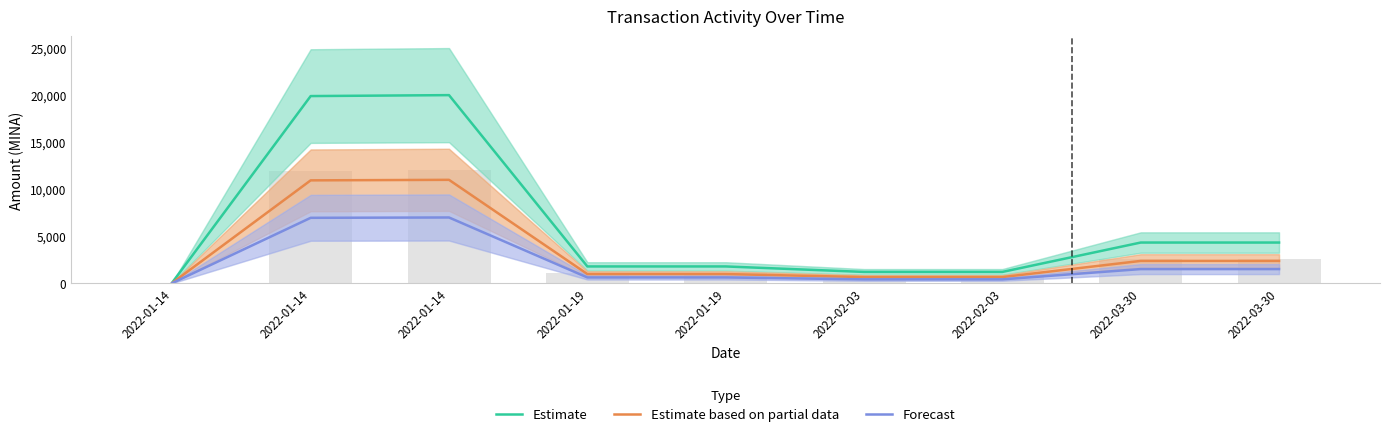

What are all the series names shown in the legend?

Estimate, Estimate based on partial data, Forecast